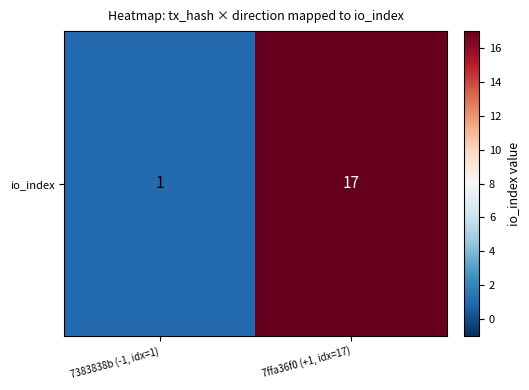

Reading left to right, what are all the values shown in this chart?

1	17